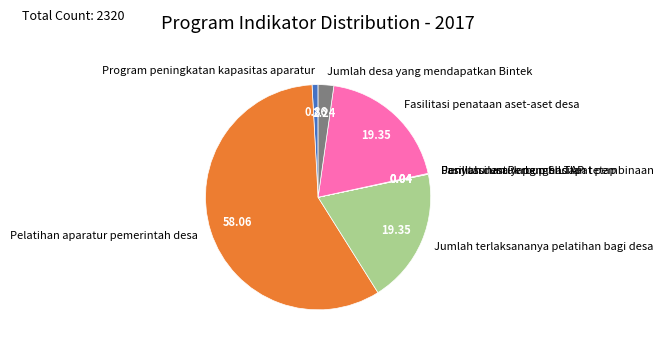

Is there any slice that represents more than half of the pie?

Yes